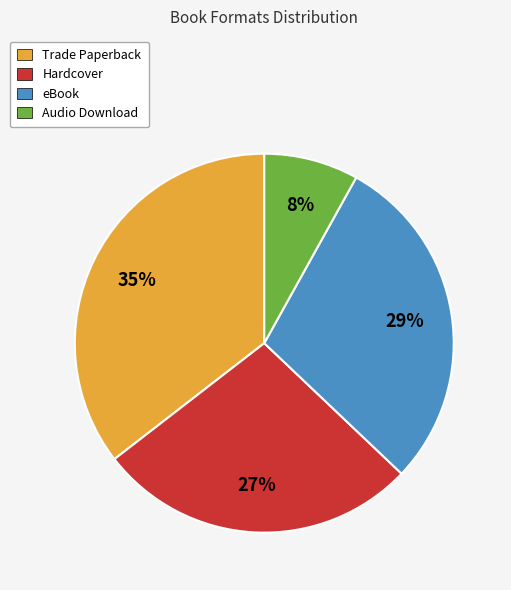

To the nearest percent, what is the difference between the largest and smallest slice percentages?

27%